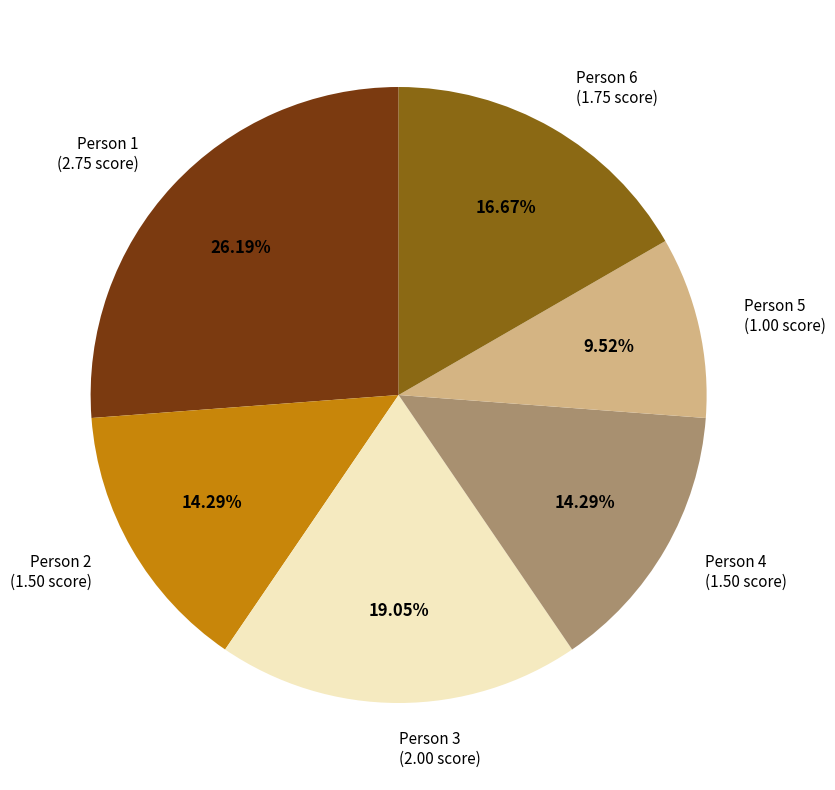

Between Person 4 (1.50 score) and Person 6 (1.75 score), which is larger?

Person 6 (1.75 score)